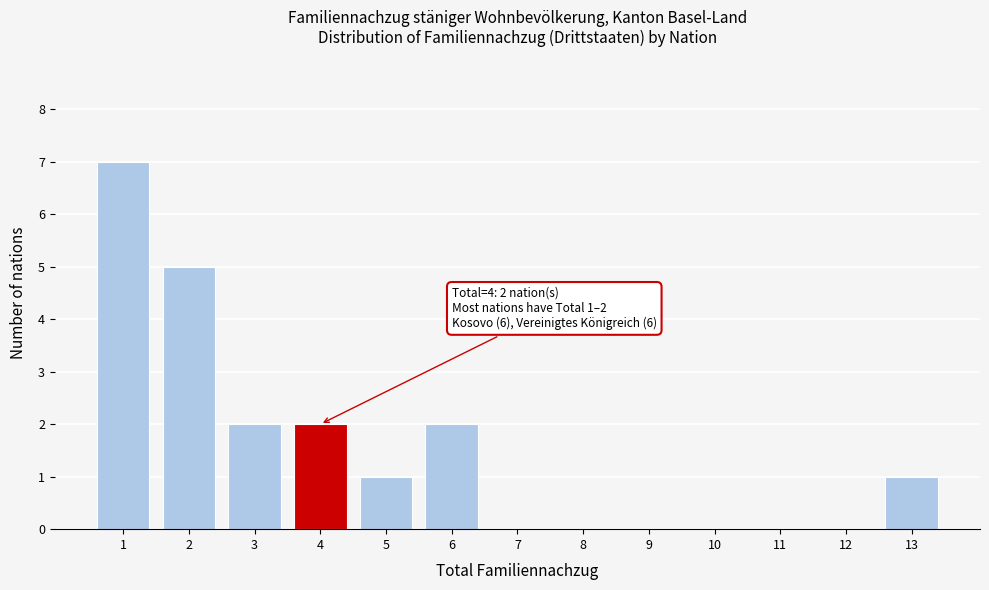

Reading left to right, extract all data points from this chart.

1=7	2=5	3=2	4=2	5=1	6=2	7=0	8=0	9=0	10=0	11=0	12=0	13=1